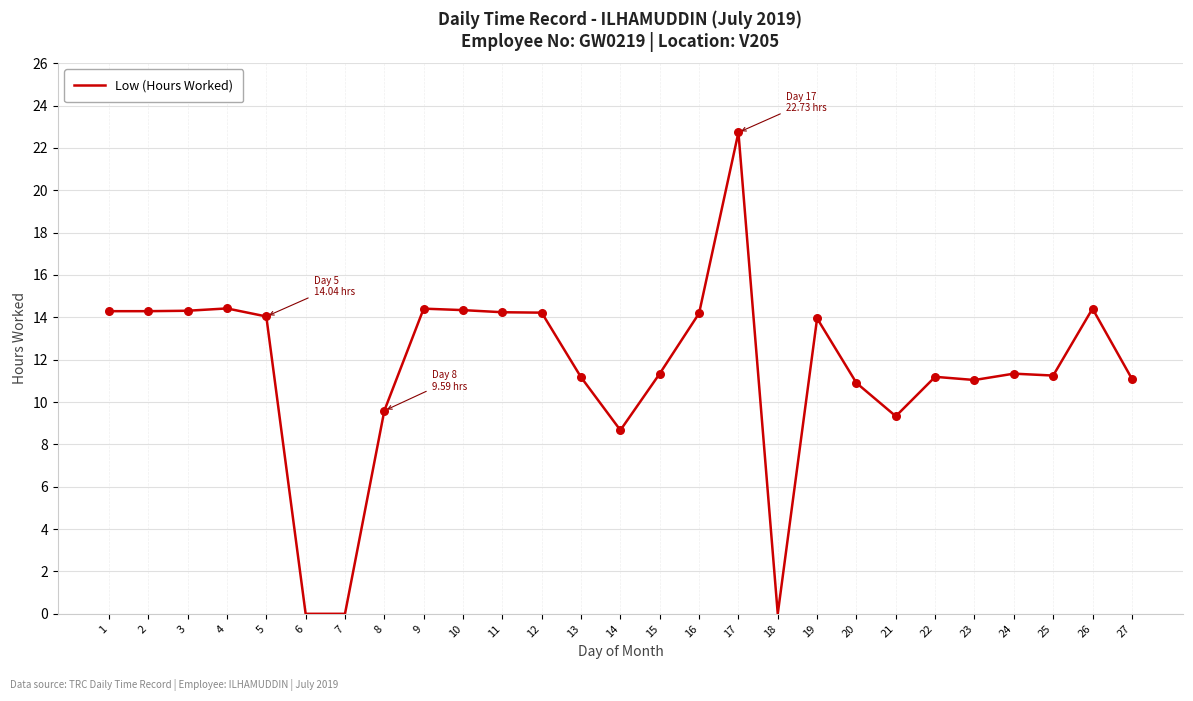

What is the ratio of the value at 24 to the value at 14?

1.3